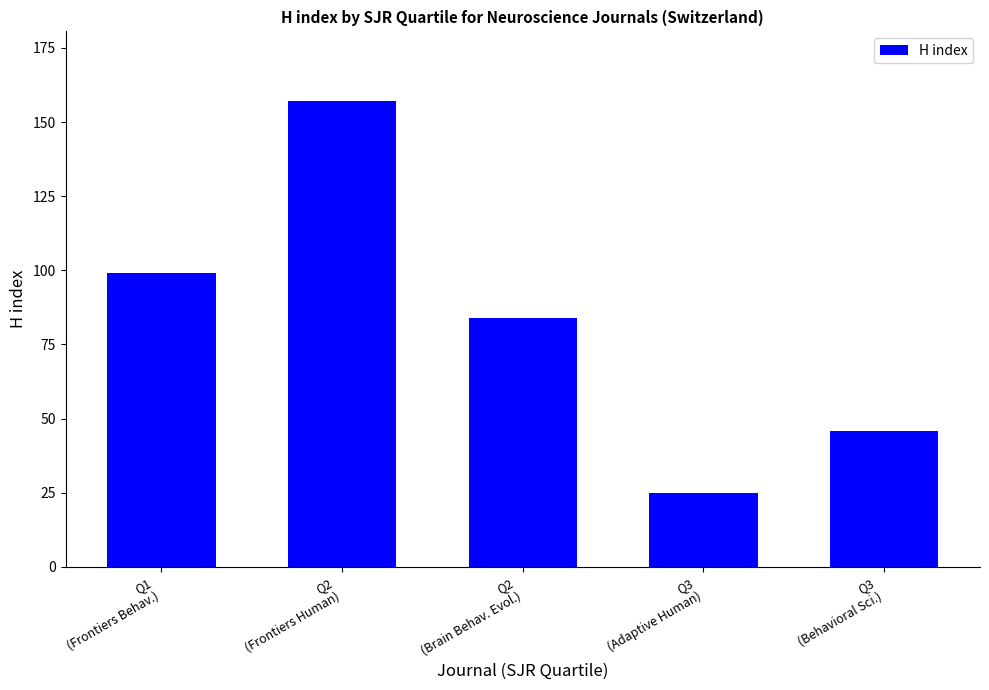

What is the sum of the values at Q1
(Frontiers Behav.) and Q2
(Brain Behav. Evol.)?

183